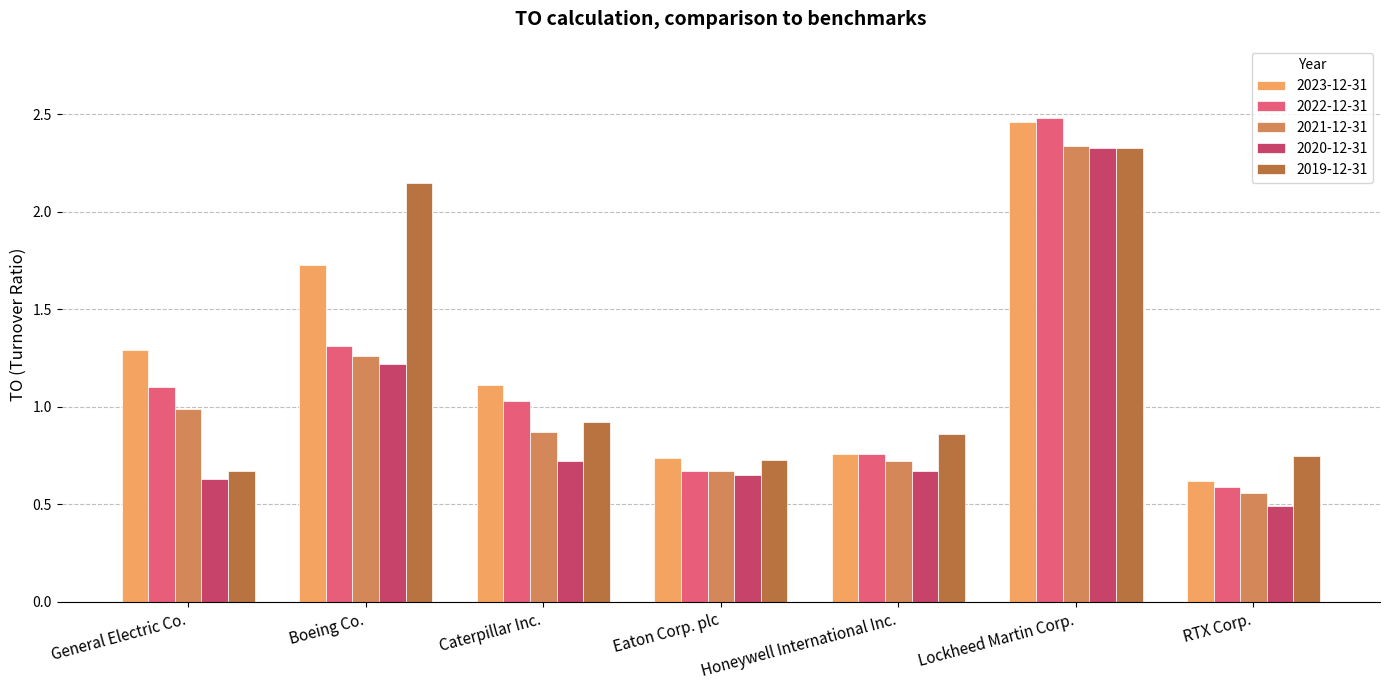

How many bars are there in total?

35